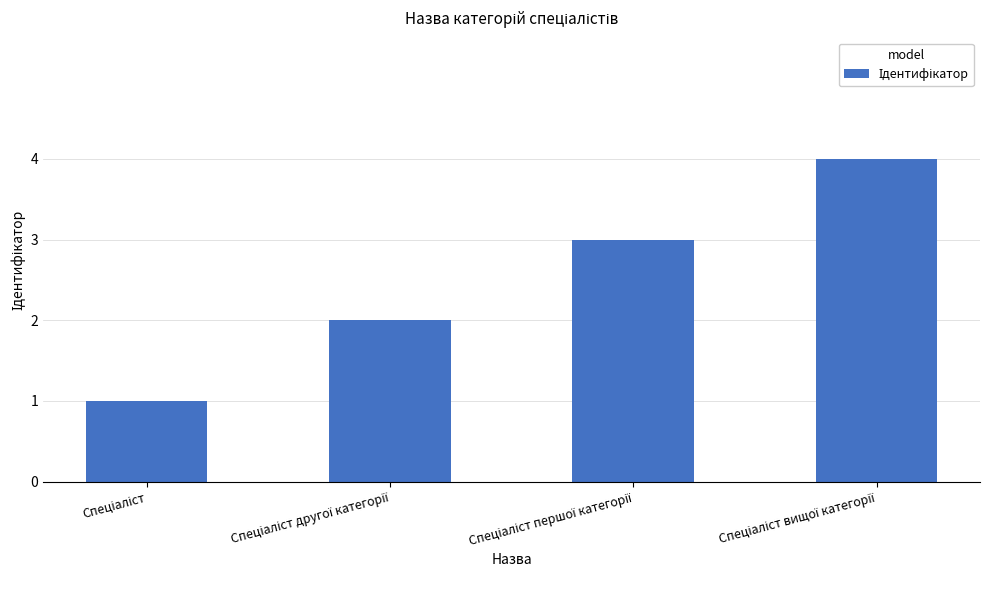

Count the number of data series in this chart.

1